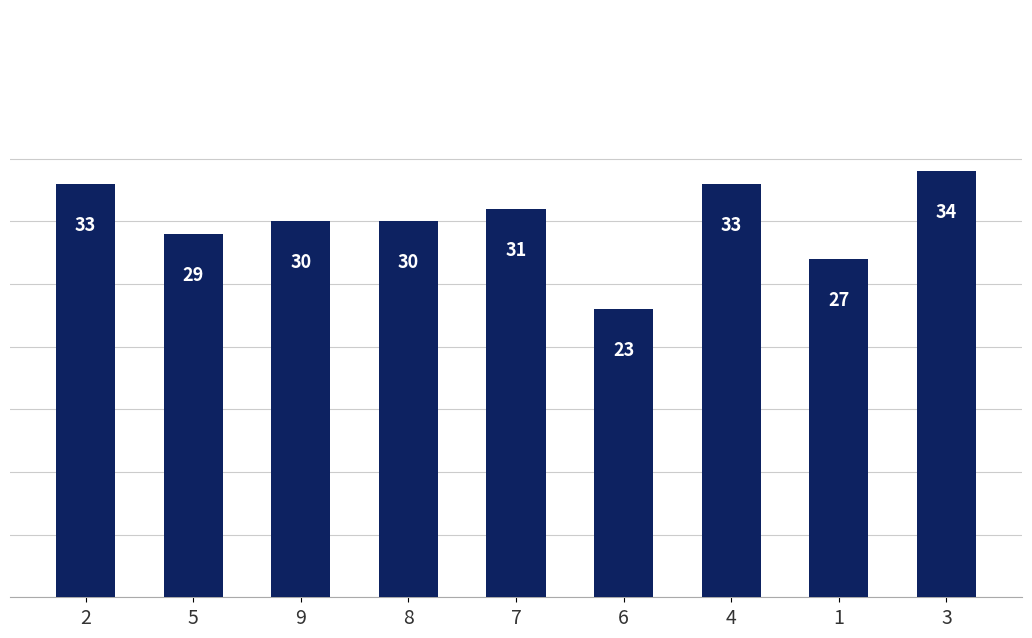

What is the change in value from 9 to 6?

-7